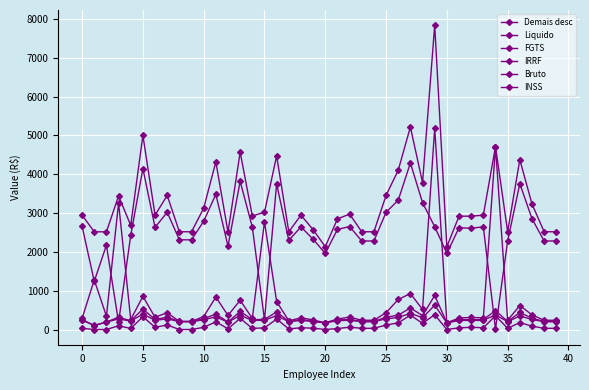

Which series has the widest spread of values?

Bruto